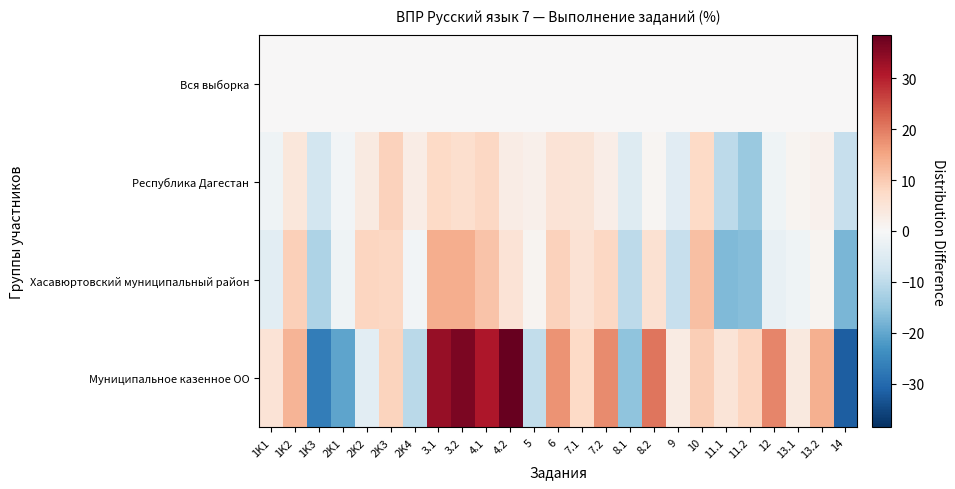

Reading right to left, extract all data points from this chart.

Вся выборка: 14=0.0	13.2=0.0	13.1=0.0	12=0.0	11.2=0.0	11.1=0.0	10=0.0	9=0.0	8.2=0.0	8.1=0.0	7.2=0.0	7.1=0.0	6=0.0	5=0.0	4.2=0.0	4.1=0.0	3.2=0.0	3.1=0.0	2K4=0.0	2K3=0.0	2K2=0.0	2K1=0.0	1K3=0.0	1K2=0.0	1K1=0.0
Республика Дагестан: 14=-8.8	13.2=1.7	13.1=0.9	12=-1.6	11.2=-14.4	11.1=-9.9	10=7.8	9=-4.5	8.2=0.8	8.1=-4.9	7.2=2.7	7.1=4.9	6=5.2	5=2.1	4.2=2.8	4.1=7.9	3.2=6.6	3.1=7.5	2K4=3.0	2K3=8.8	2K2=3.5	2K1=-0.9	1K3=-7.1	1K2=4.3	1K1=-1.6
Хасавюртовский муниципальный район: 14=-17.7	13.2=1.1	13.1=-1.7	12=-2.8	11.2=-16.4	11.1=-16.9	10=11.6	9=-8.8	8.2=6.0	8.1=-10.2	7.2=7.9	7.1=5.6	6=8.8	5=1.0	4.2=5.2	4.1=10.9	3.2=14.0	3.1=14.0	2K4=-1.1	2K3=8.1	2K2=8.3	2K1=-1.8	1K3=-11.8	1K2=9.0	1K1=-4.2
Муниципальное казенное ОО: 14=-31.8	13.2=13.8	13.1=3.8	12=18.9	11.2=8.3	11.1=5.0	10=9.4	9=3.2	8.2=20.7	8.1=-15.4	7.2=18.1	7.1=7.8	6=17.2	5=-9.5	4.2=38.5	4.1=31.0	3.2=36.2	3.1=33.5	2K4=-10.5	2K3=8.5	2K2=-4.1	2K1=-20.3	1K3=-26.5	1K2=13.1	1K1=5.2